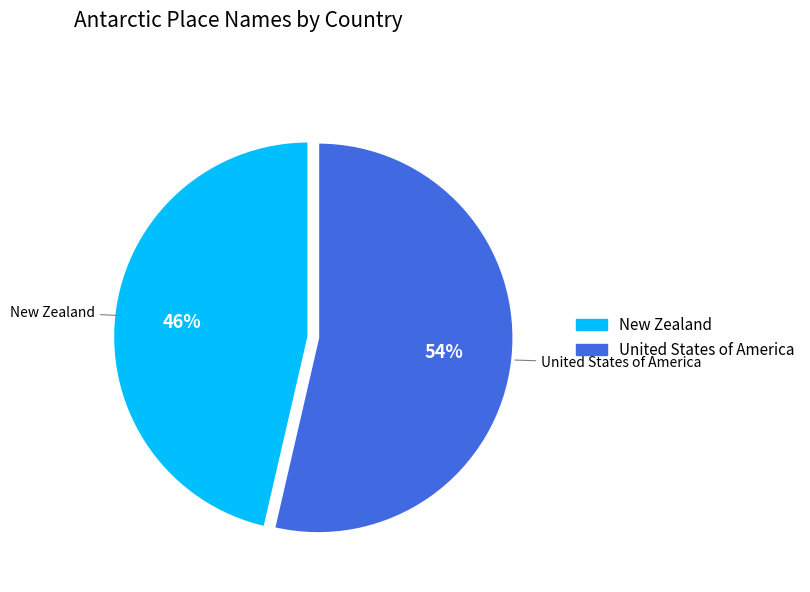

To the nearest percent, what portion does United States of America represent?

54%